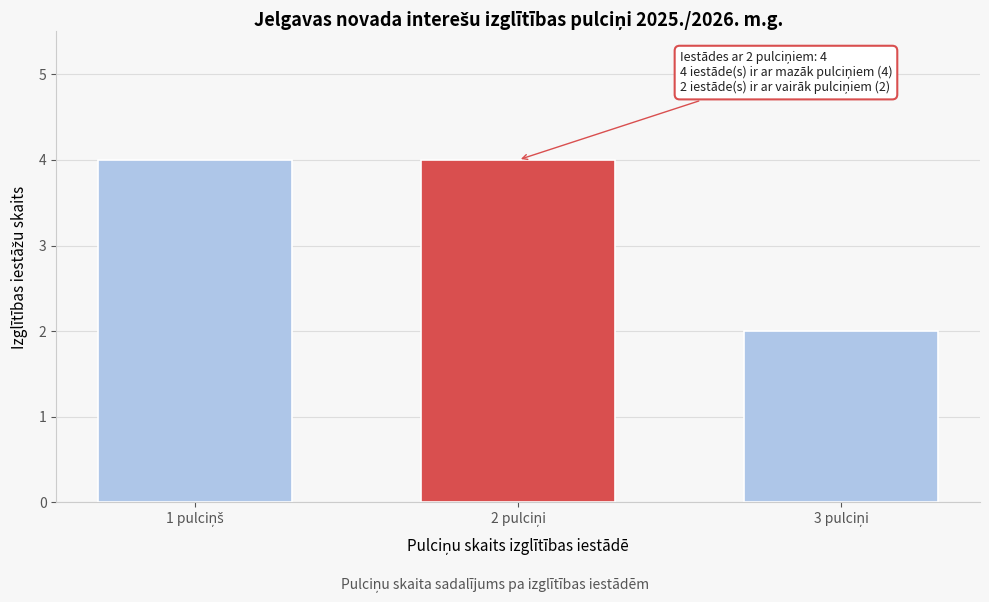

Reading left to right, what are all the values shown in this chart?

4	4	2